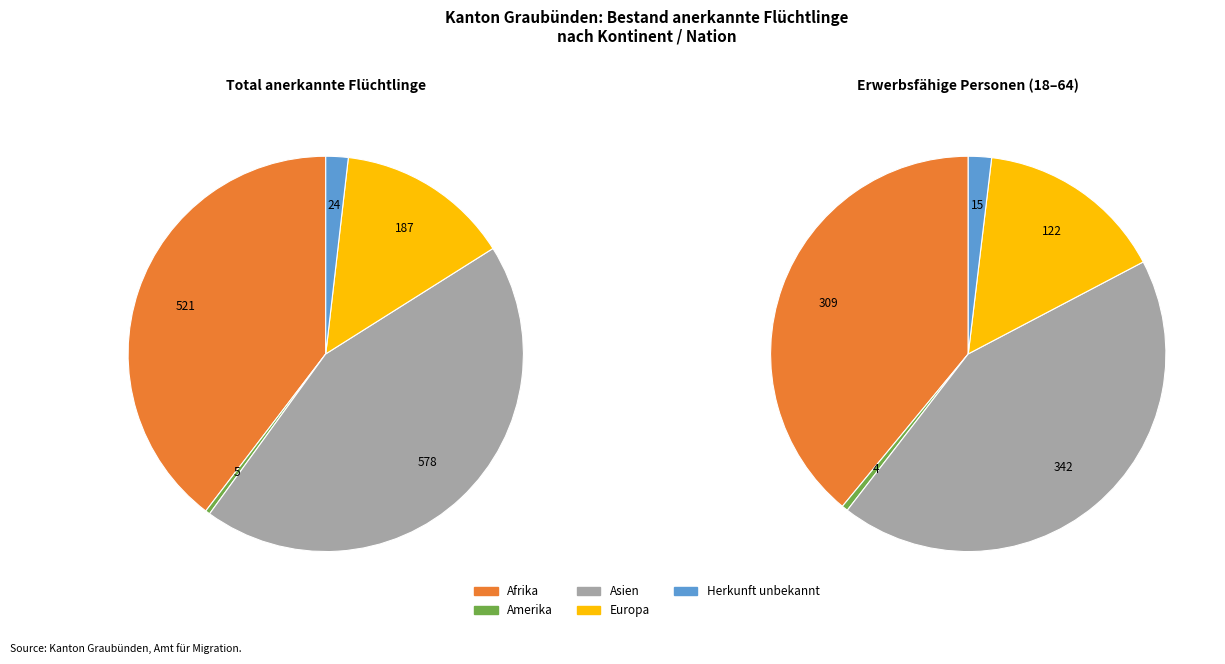

To the nearest percent, what portion does Afrika represent?

40%